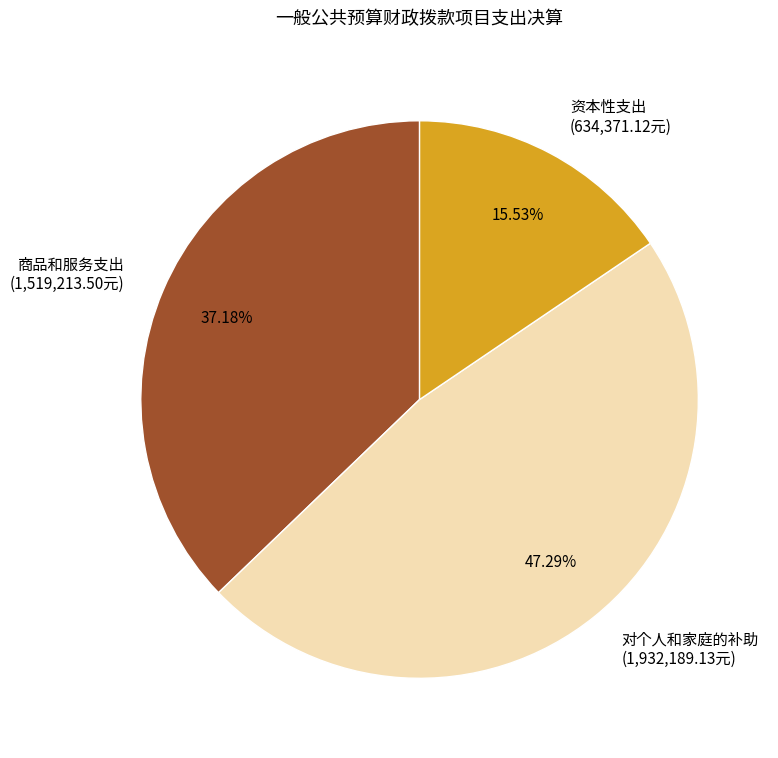

Which category has the smallest portion of the pie?

资本性支出